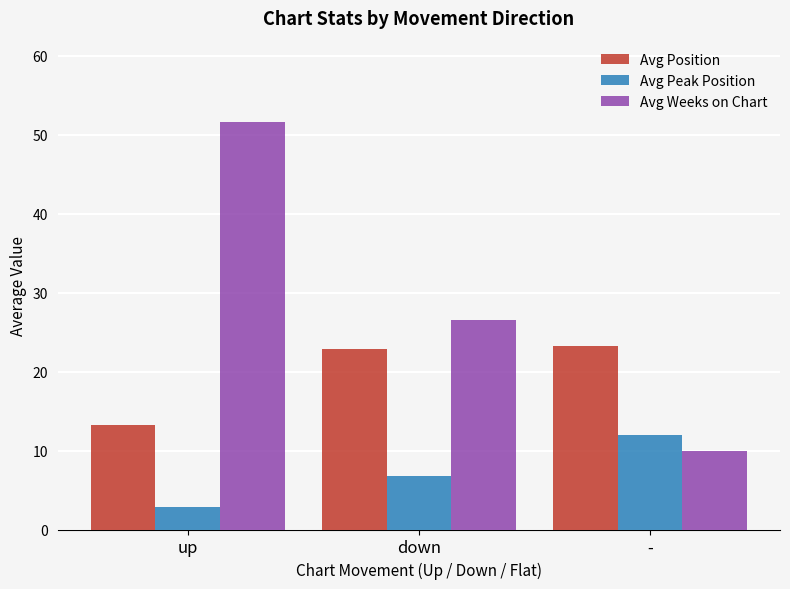

Reading left to right, extract all data points from this chart.

Avg Position: 13.2	22.9	23.2
Avg Peak Position: 2.8	6.8	12.0
Avg Weeks on Chart: 51.6	26.5	9.9